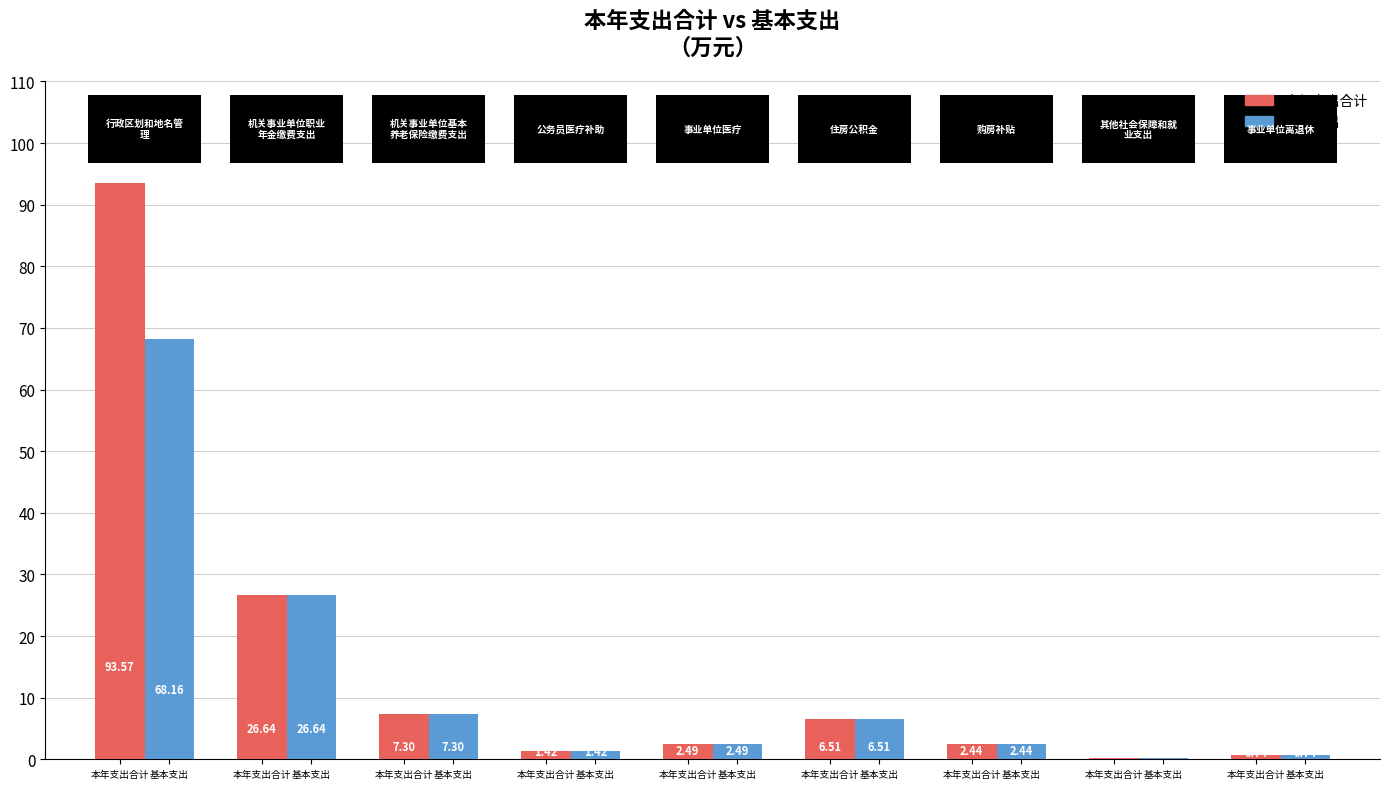

What is the difference between the maximum and minimum values in the 基本支出 series?

68.0